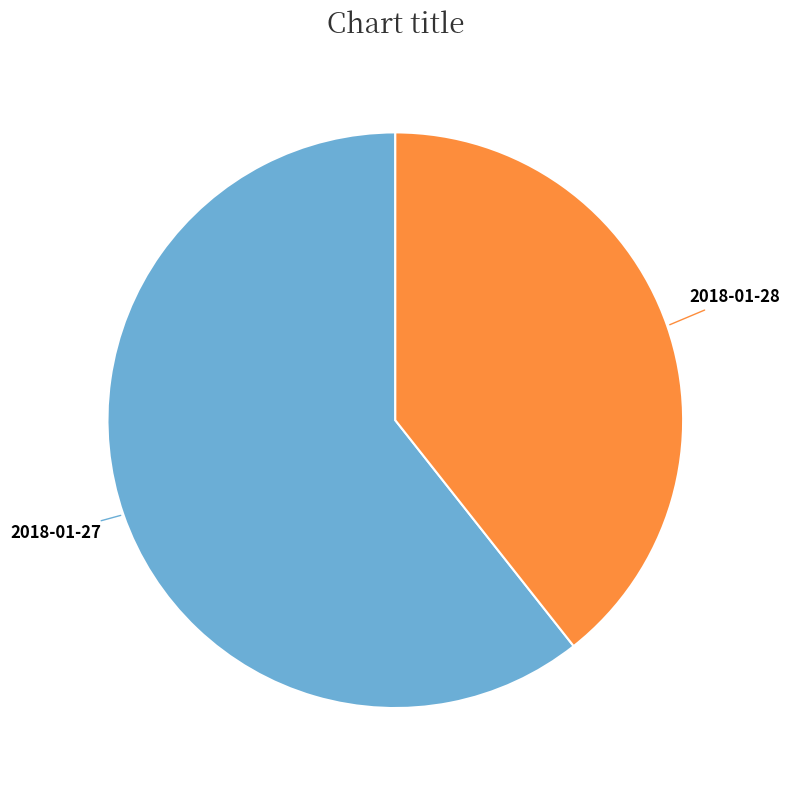

How many slices are in this pie chart?

2